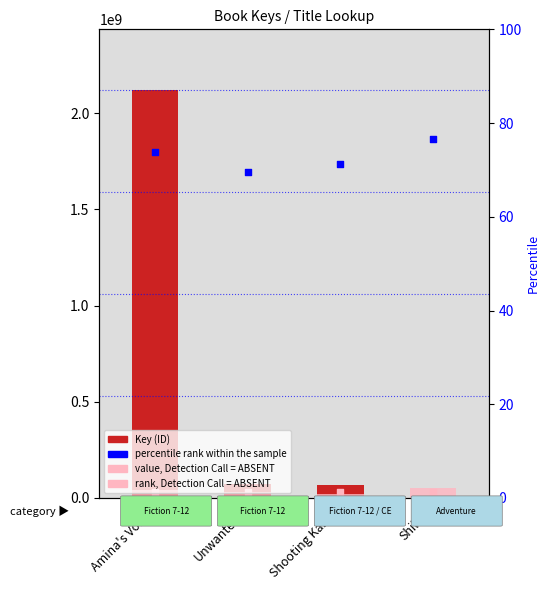

What are all the series names shown in the legend?

Key (ID), value, Detection Call = ABSENT, percentile rank within the sample, rank, Detection Call = ABSENT